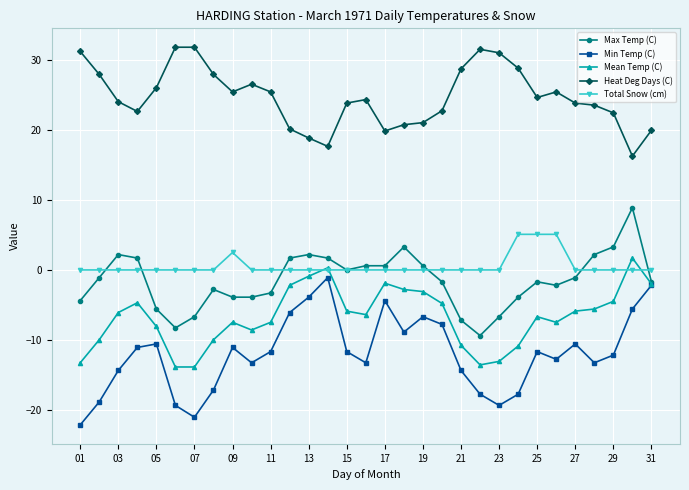

What is the difference between the maximum and minimum values in the Min Temp (C) series?

21.1